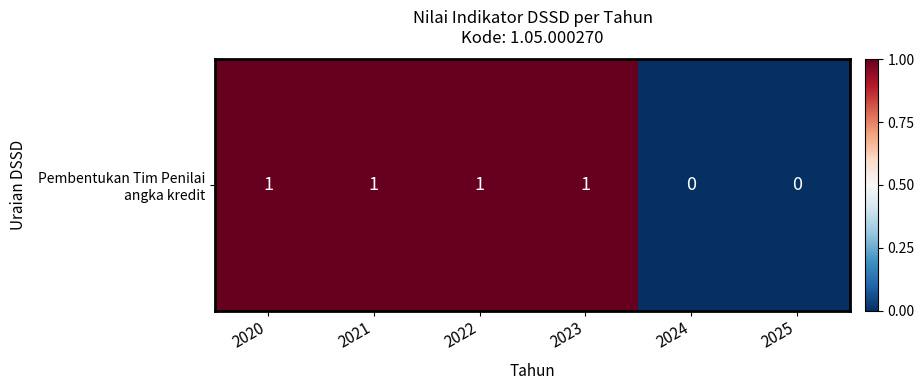

Where is the data nearest to the value 0?

2024